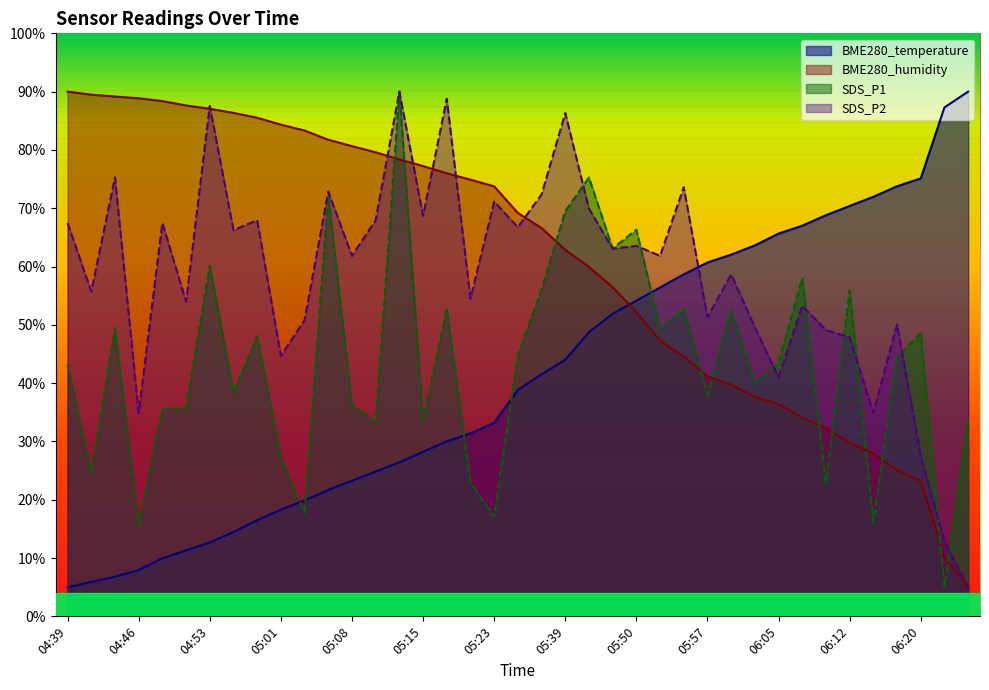

The value of BME280_temperature at 04:39 is 2.9. True or false?

False